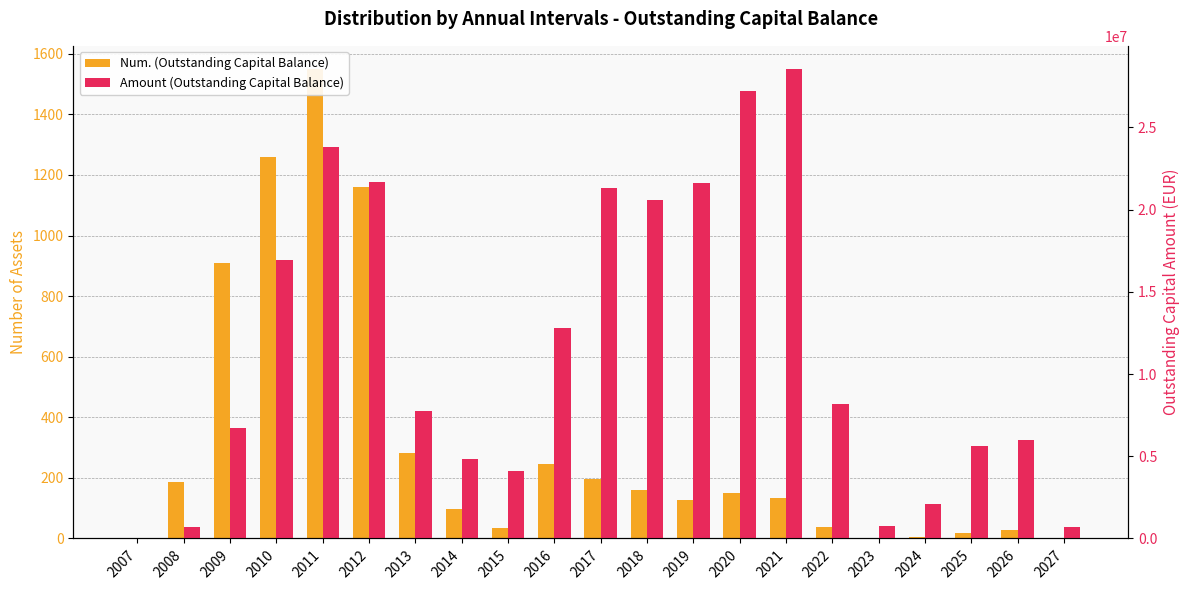

List the series in order of their peak value, highest first.

Amount (Outstanding Capital Balance), Num. (Outstanding Capital Balance)